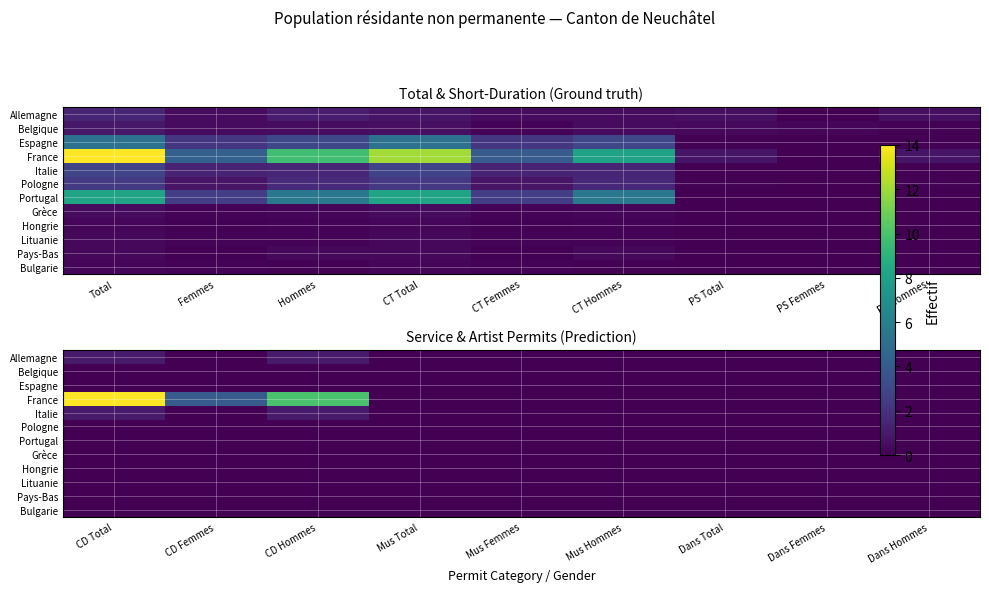

At which category does the chart reach its peak across all series?

CD Total